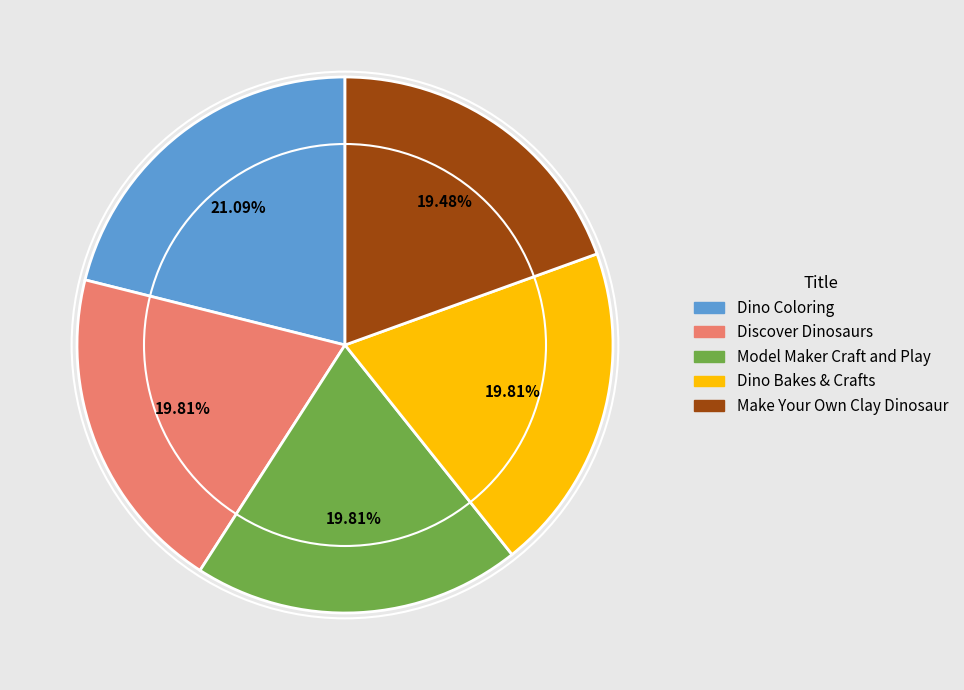

Approximately how many times larger is the value at Make Your Own Clay Dinosaur compared to Model Maker Craft and Play?

1.0